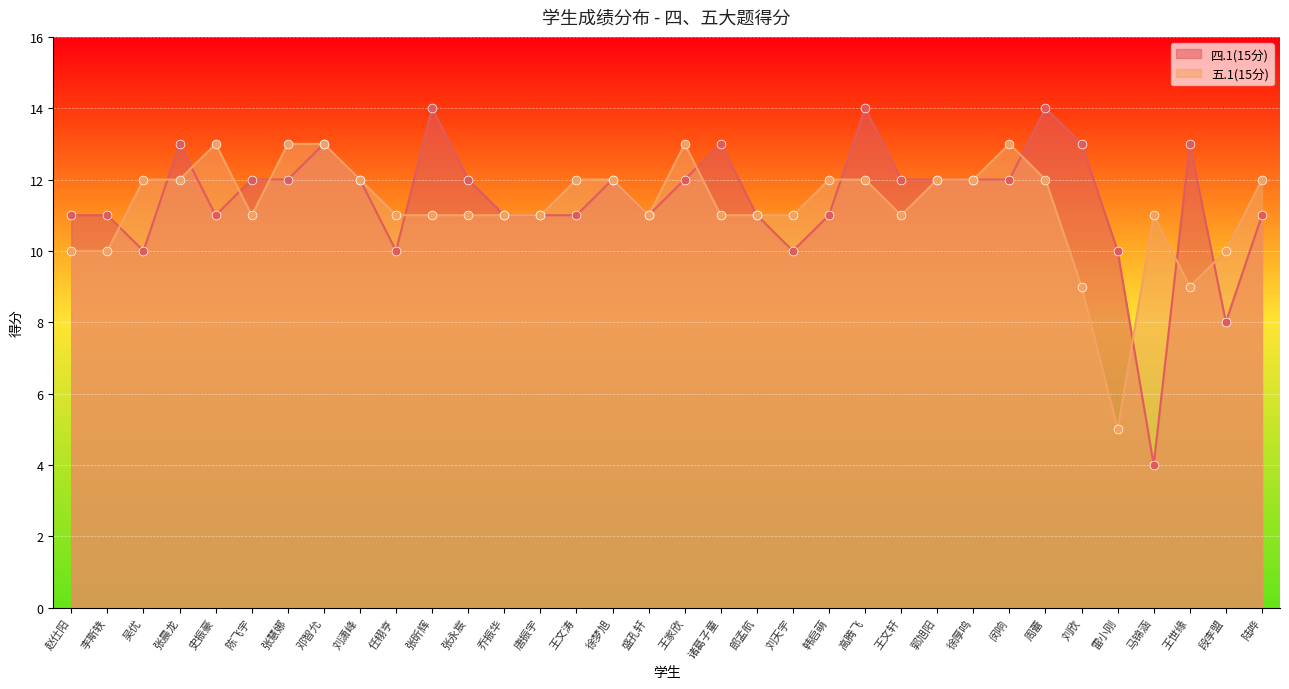

Which series contains the highest Y value?

四.1(15分)